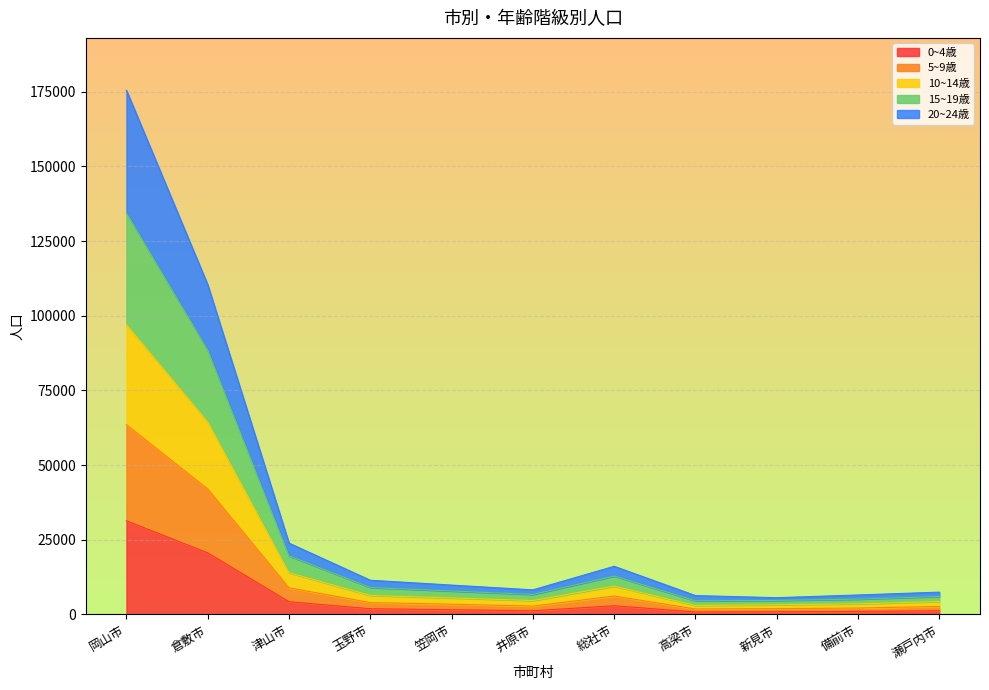

At which category is the sum across all series the highest?

岡山市